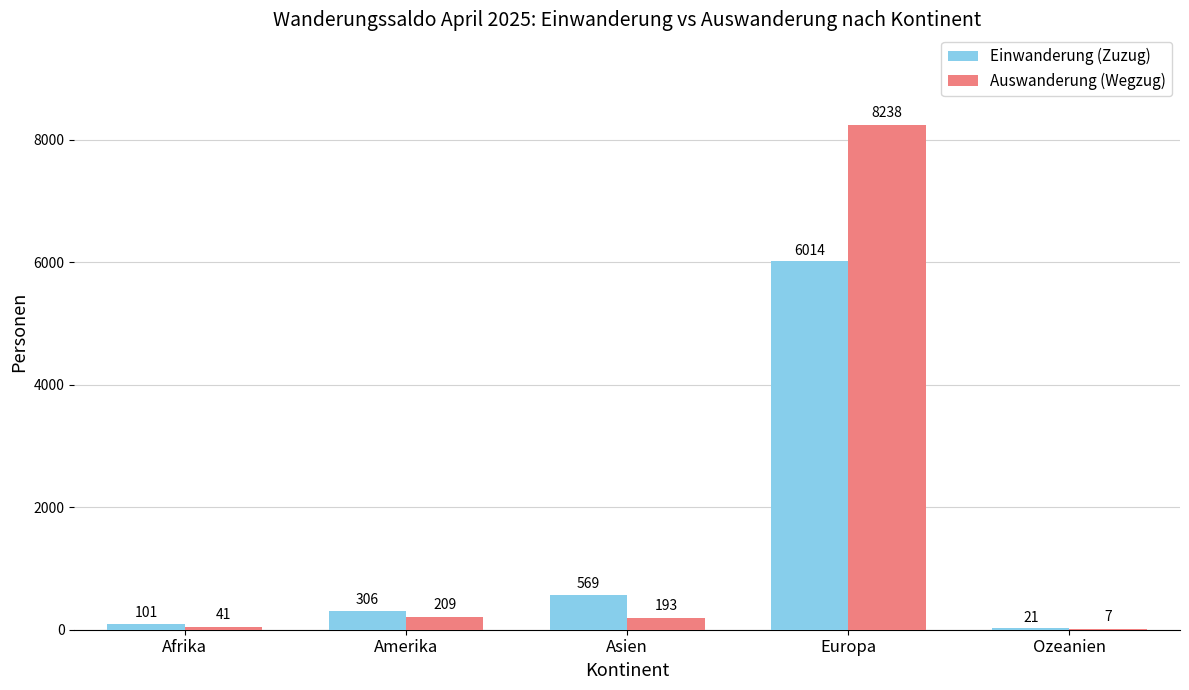

Where does the Auswanderung (Wegzug) series first go above 193?

Amerika